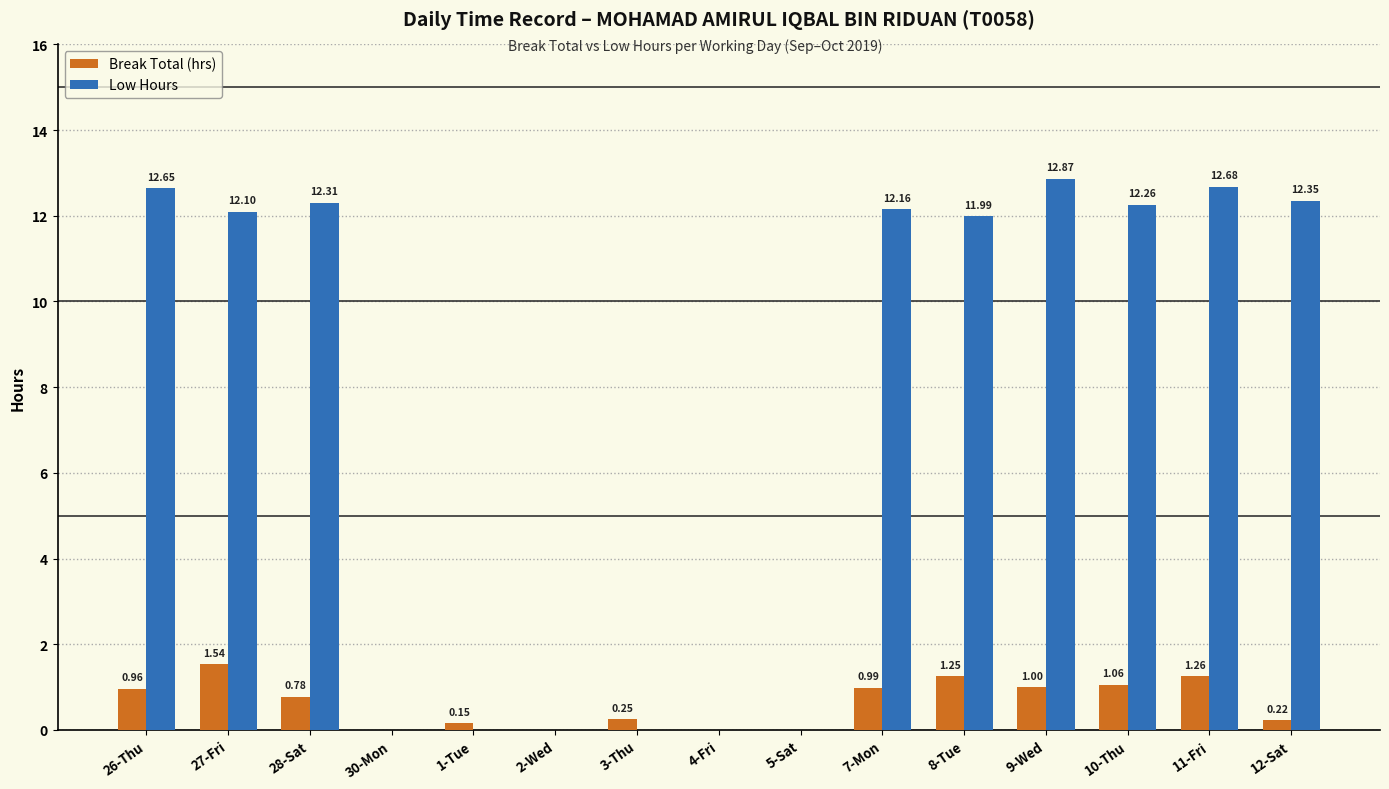

What is the difference between the Low Hours values at 27-Fri and 2-Wed?

12.1